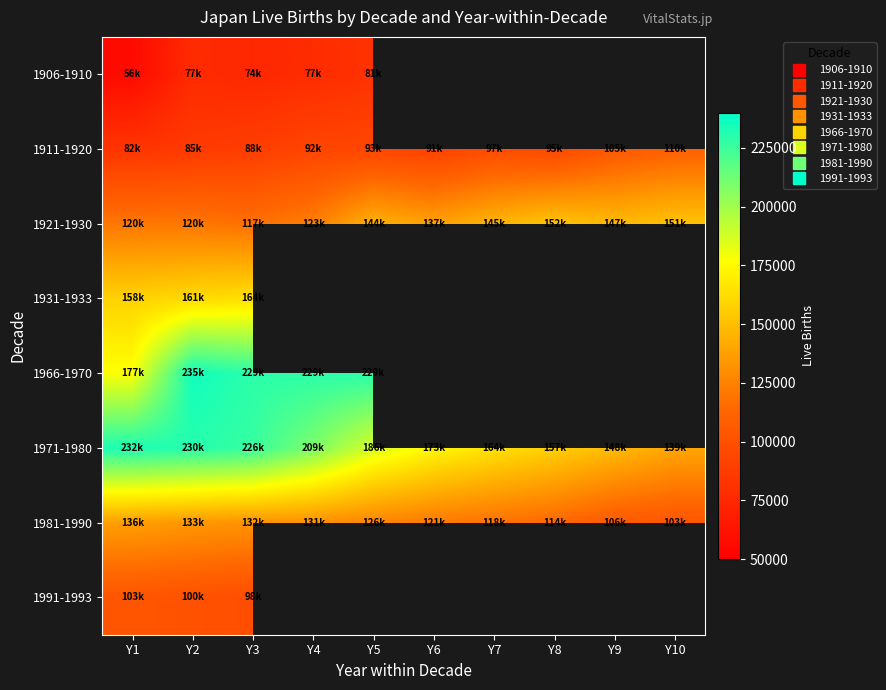

What is the sum of the 1906-1910 values at Y1 and Y4?

134307.0